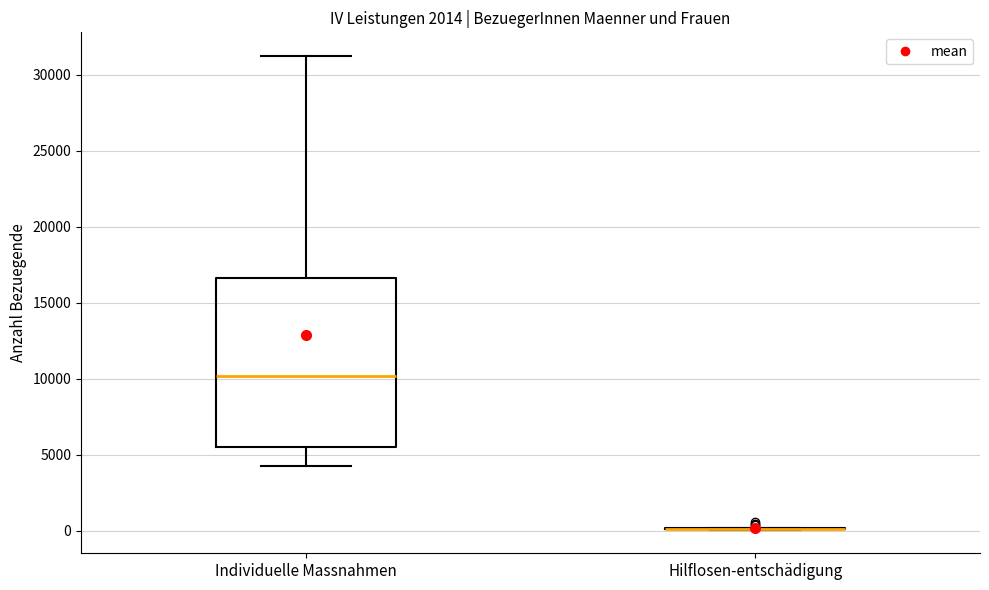

Reading left to right, transcribe this box plot: for each box, give where its median line is, the range the box spans, and where its two whiskers end, as read against the y-axis. The values are not printed on the chart, so give them approximately, as read against the axis.

Individuelle Massnahmen: median 10000, box 5500 to 16500, whiskers 4000 to 31000
Hilflosen-entschädigung: box collapsed to a line at 0, whiskers 0 to 0